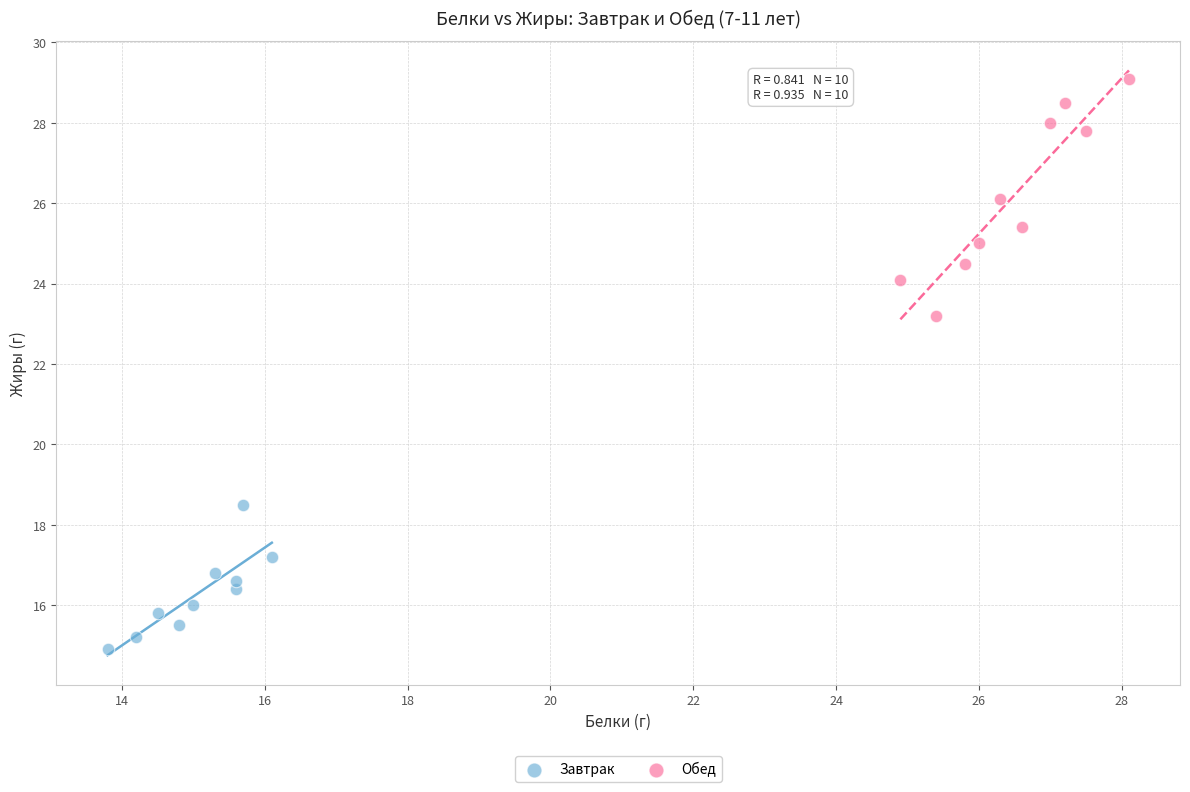

Which series contains the lowest Y value?

Завтрак